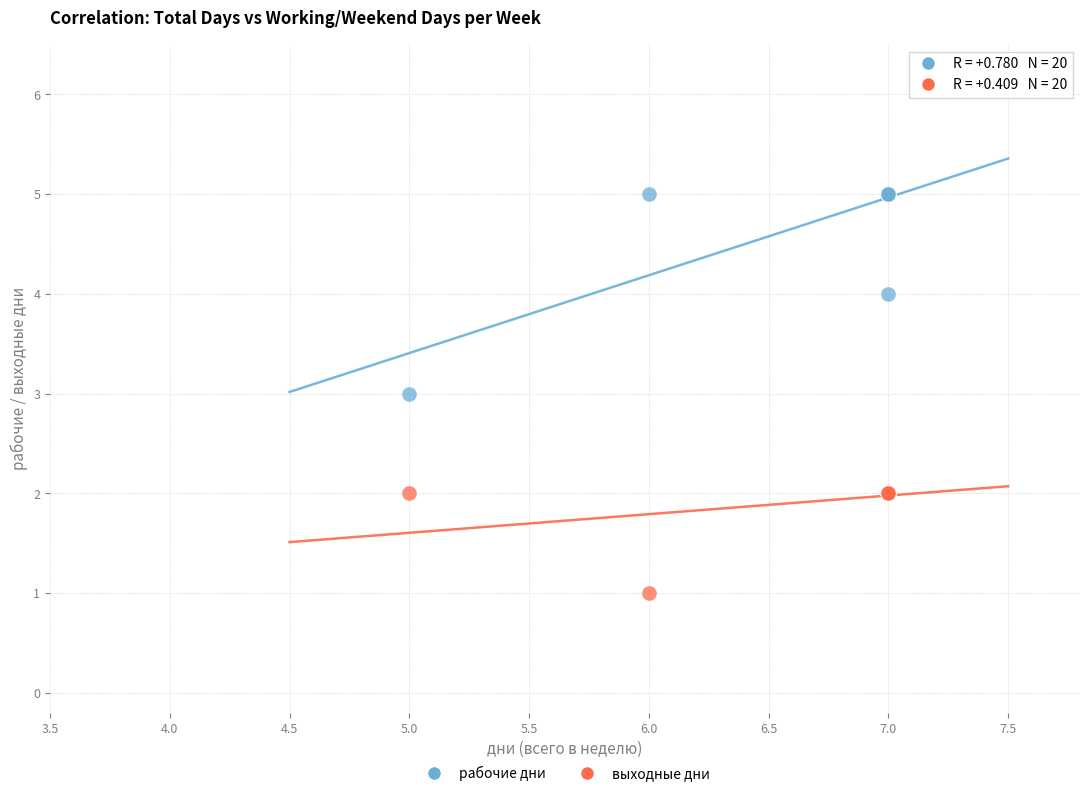

Which series has the largest Y range (max minus min)?

рабочие дни